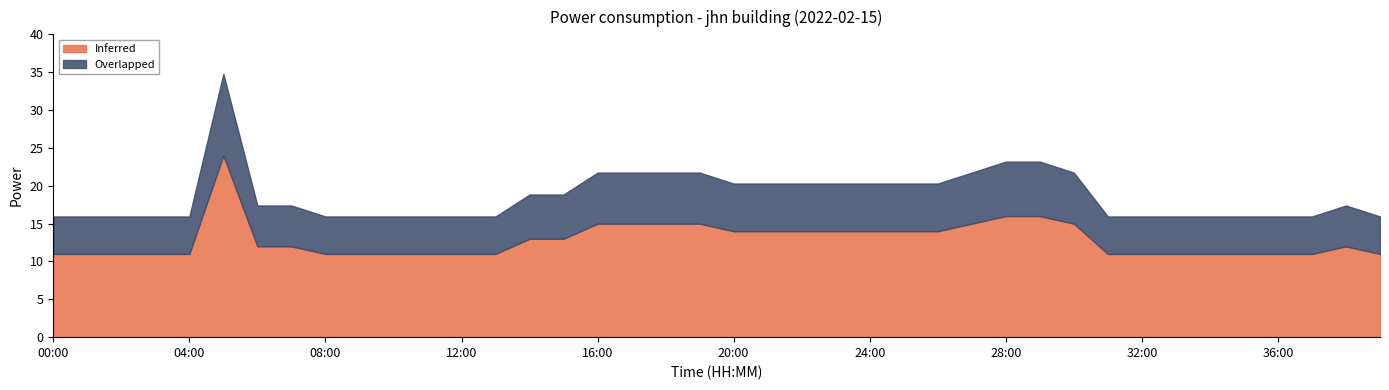

What is the approximate value at 38:00, to the nearest 5?

10